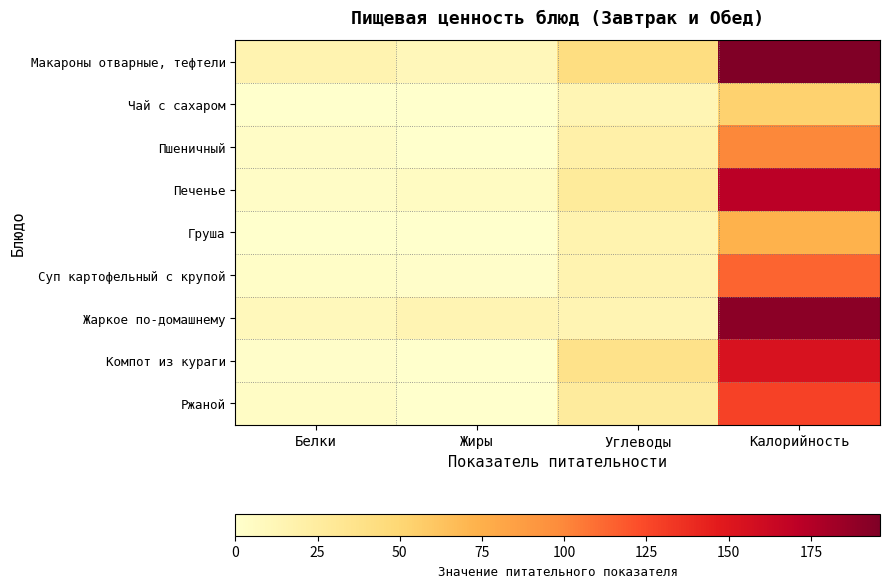

Which label corresponds to the largest value in the chart?

Калорийность